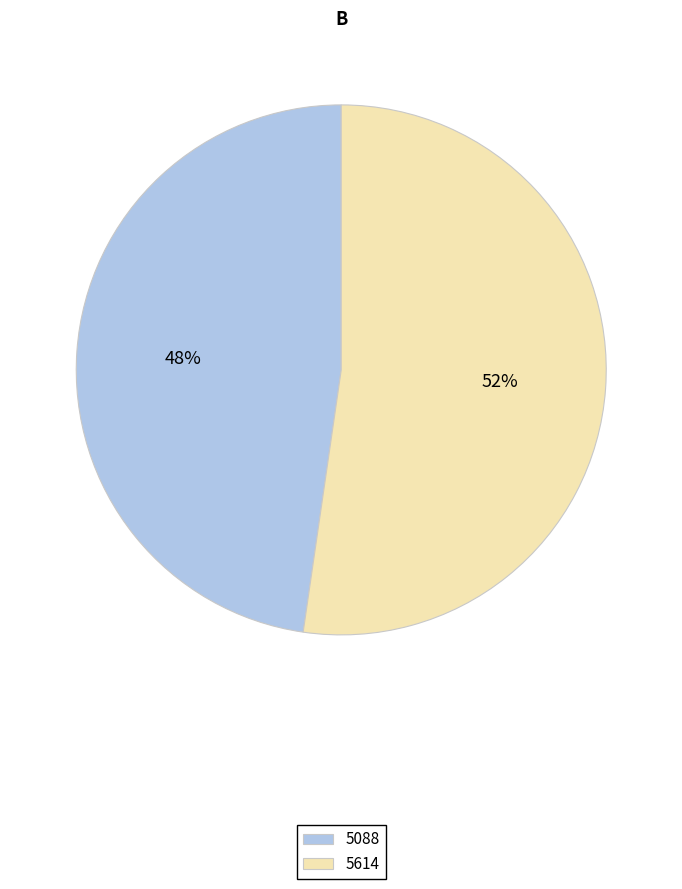

What is the ratio of the value at 5088 to the value at 5614?

0.9